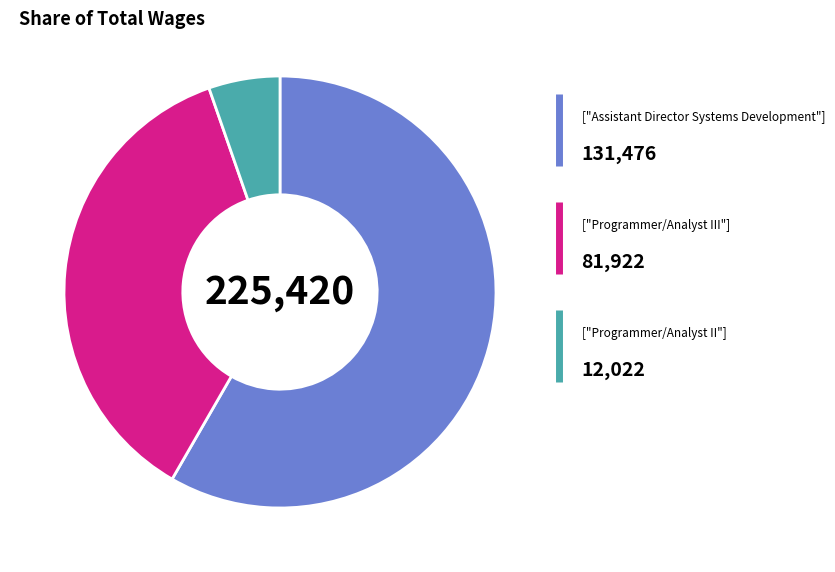

Is there any slice that represents more than half of the pie?

Yes